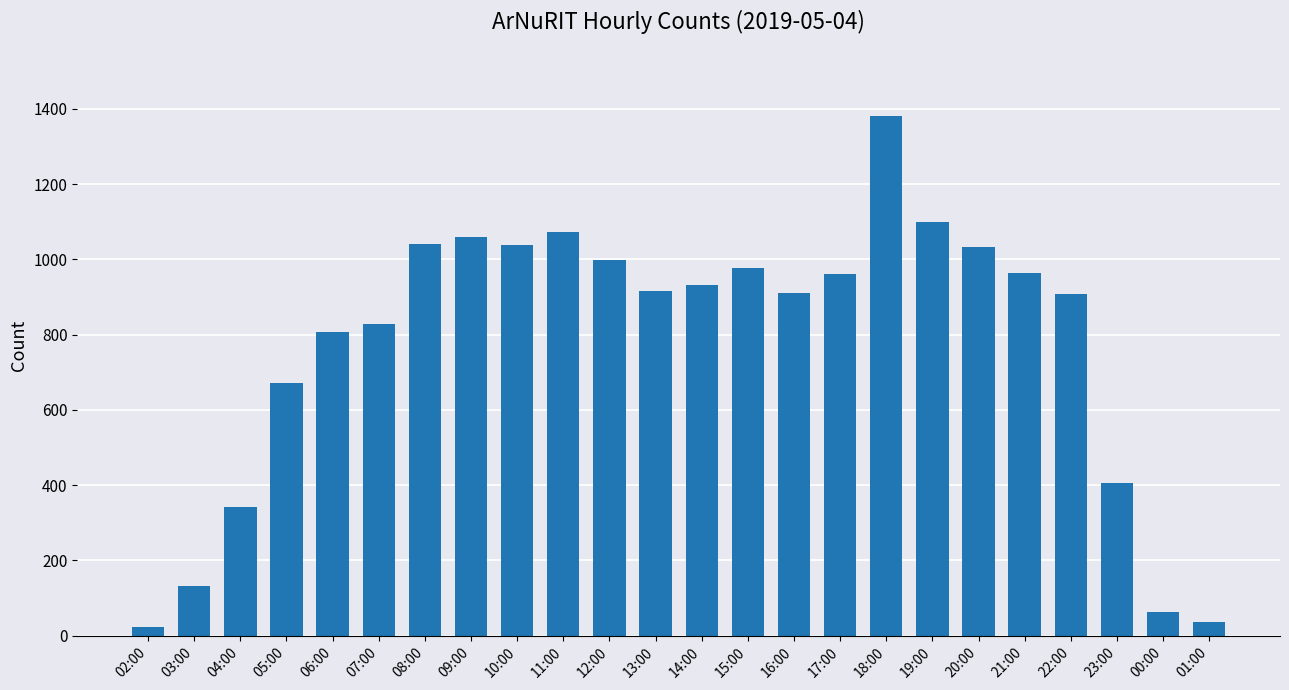

What is the ratio of the value at 08:00 to the value at 10:00?

1.0